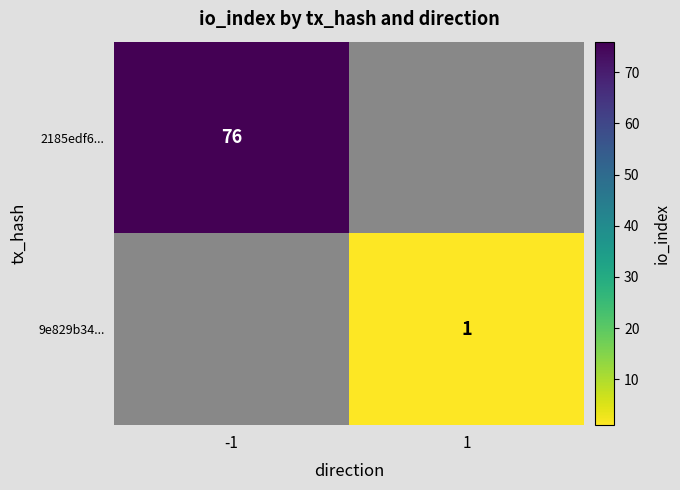

The 9e829b34... series shows 0 at 1. True or false?

False